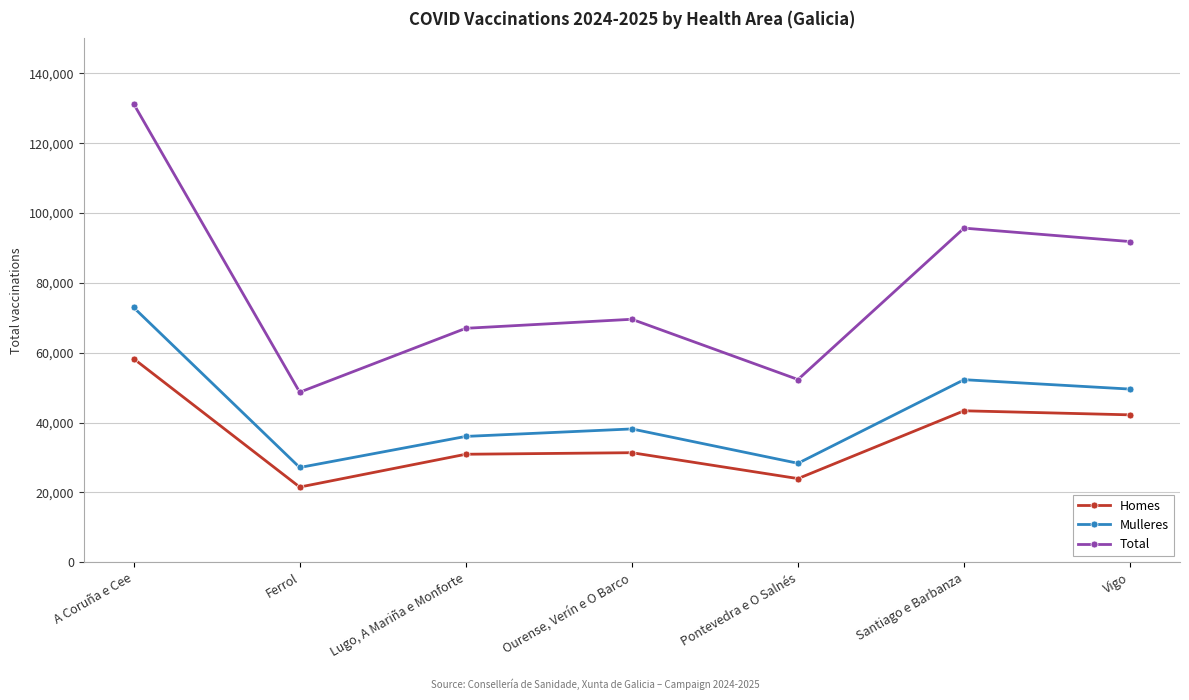

Rank the series at Ferrol from highest to lowest value.

Total, Mulleres, Homes